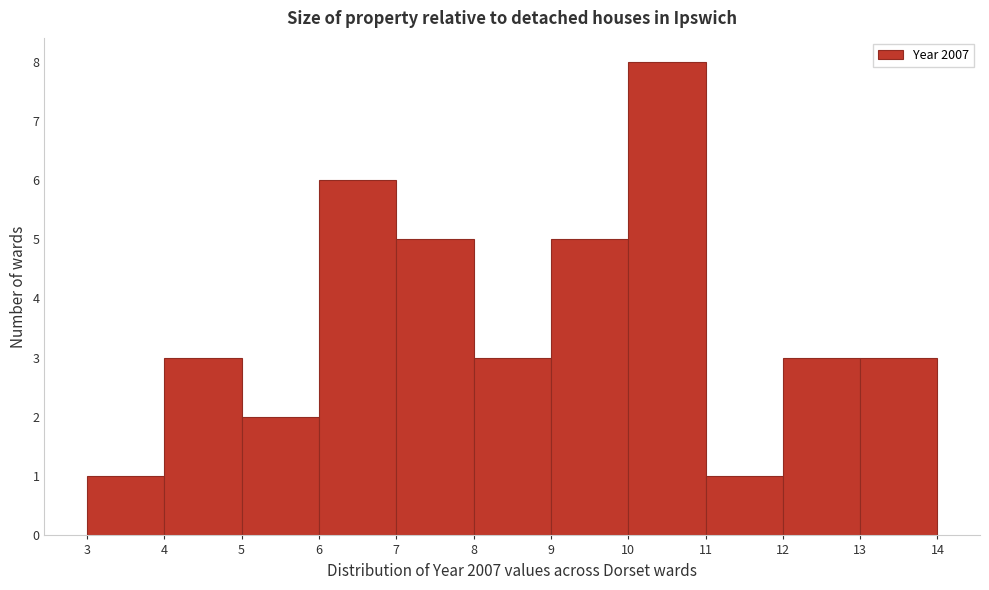

Which range on the x-axis has the tallest bar?

10 to 11